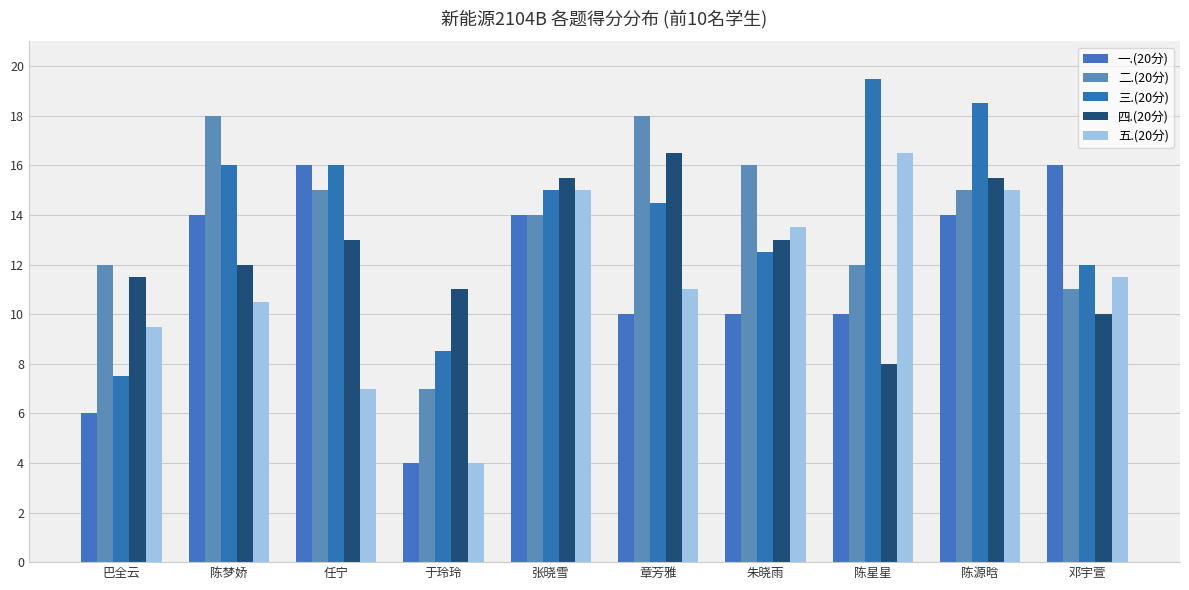

The value of 三.(20分) at 巴全云 is 7.5. True or false?

True